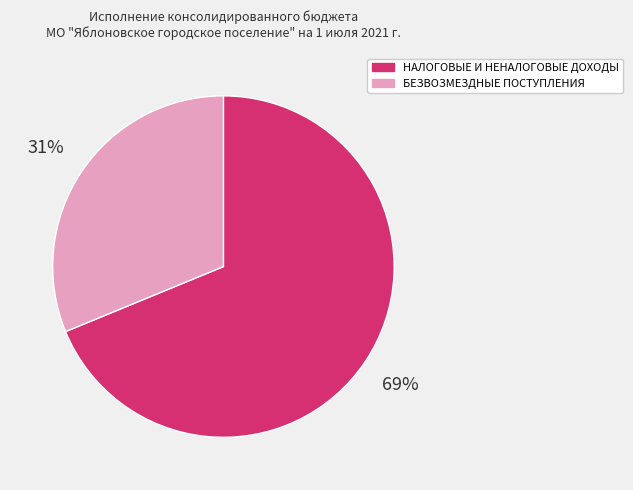

To the nearest percent, what is the combined percentage of НАЛОГОВЫЕ И НЕНАЛОГОВЫЕ ДОХОДЫ and БЕЗВОЗМЕЗДНЫЕ ПОСТУПЛЕНИЯ?

100%